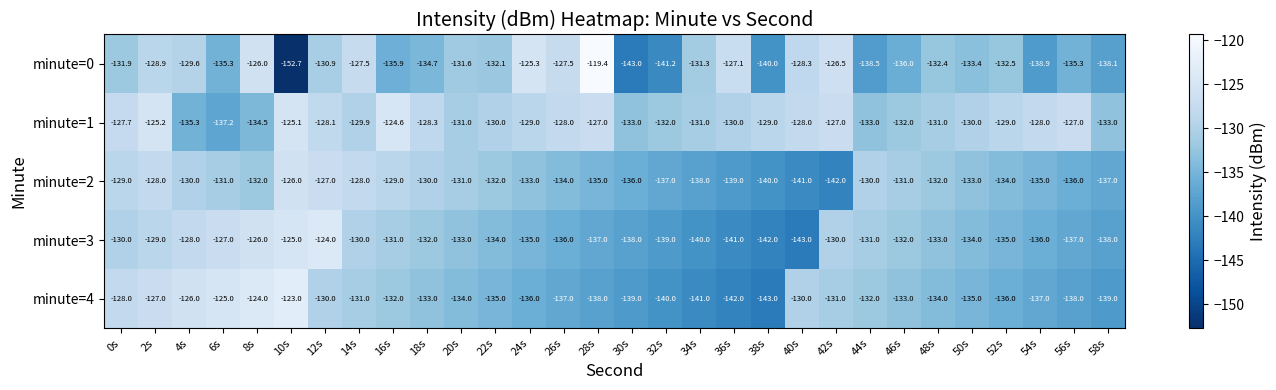

Which category has the lowest value in the minute=2 series?

42s